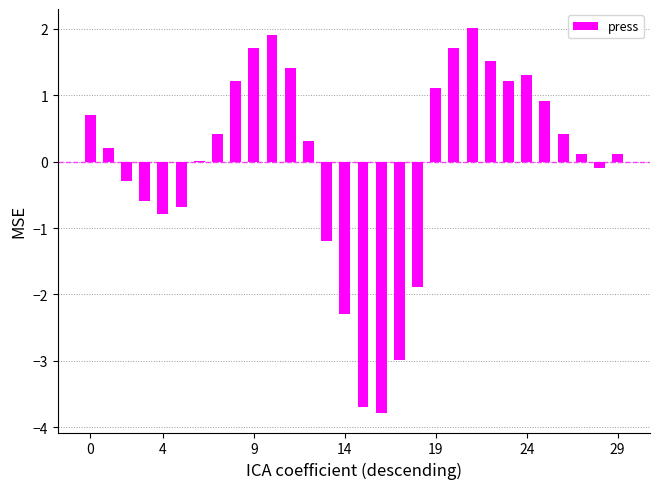

How many categories are shown in the chart?

30